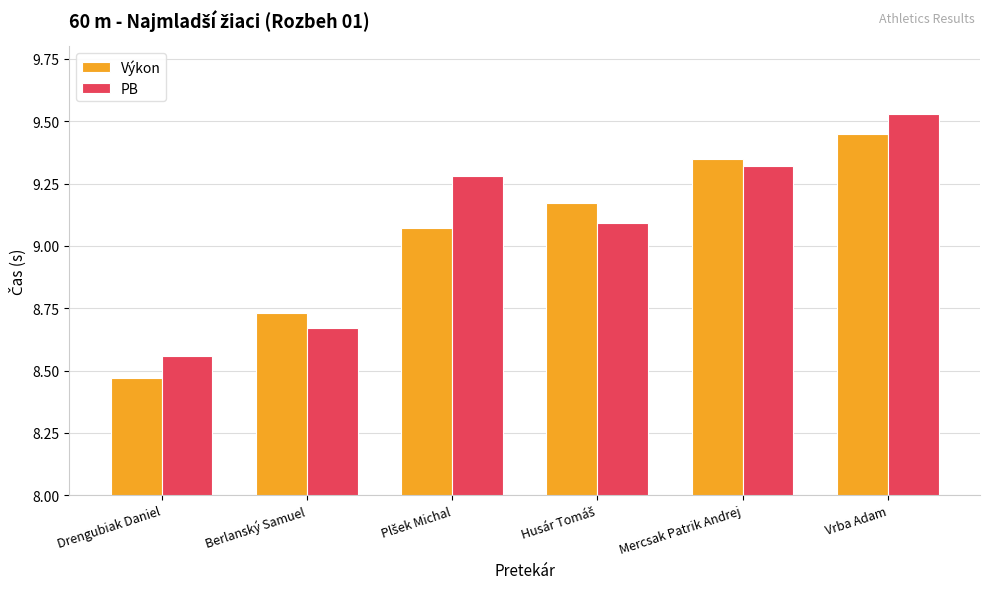

What is the label of the 2nd bar from the right?

Mercsak Patrik Andrej